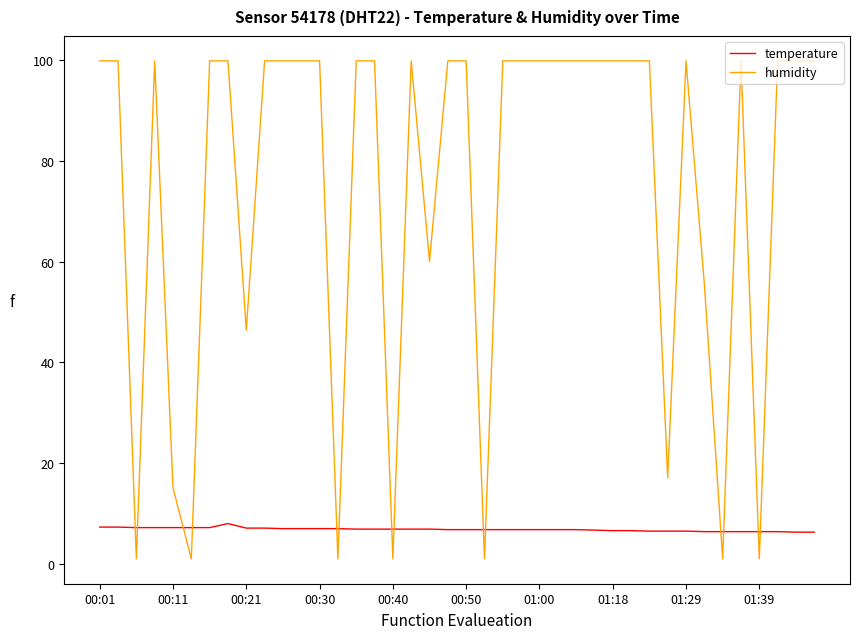

What is the sum of all temperature values?

273.7